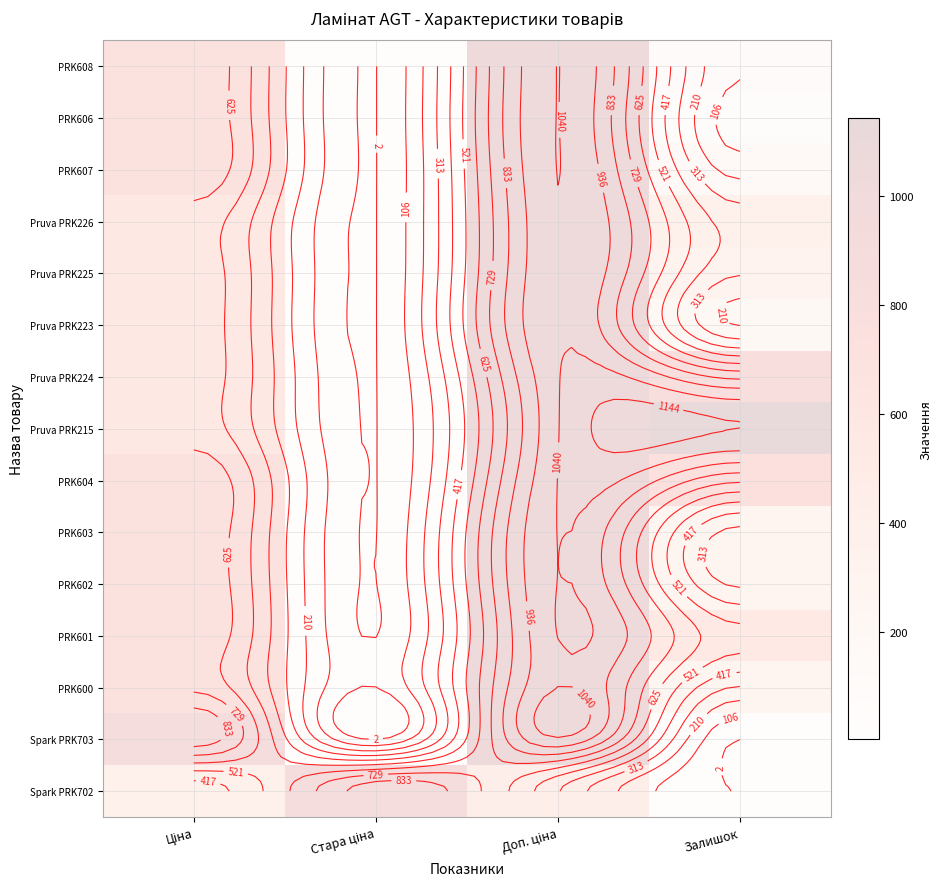

At which category is the sum across all series the highest?

Доп. ціна